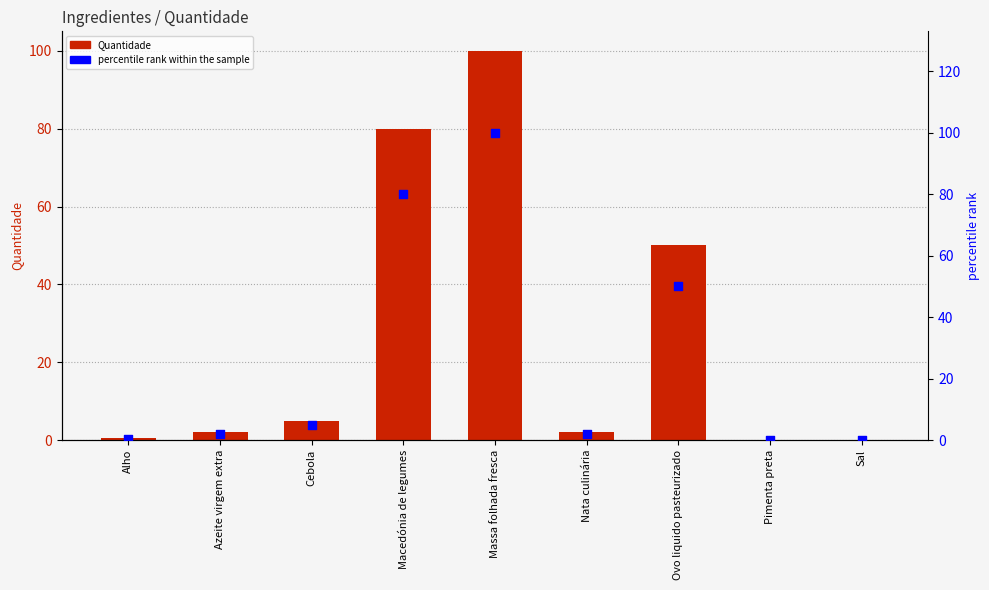

At which category is the sum across all series the highest?

Massa folhada fresca